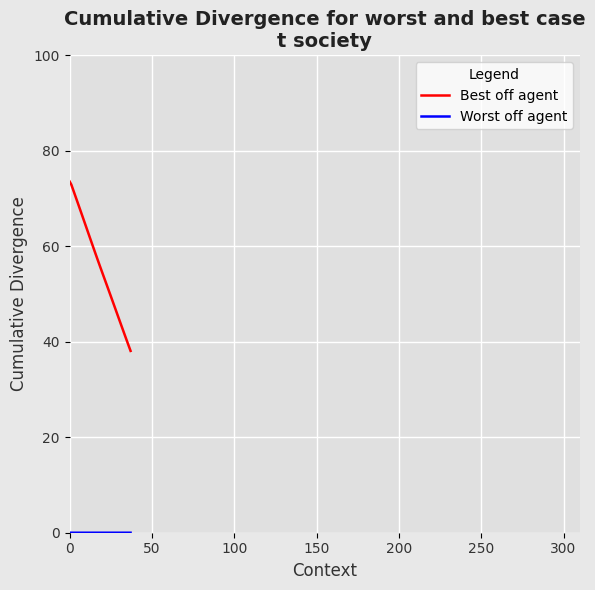

What is the difference between the maximum and minimum values in the Best off agent series?

35.5